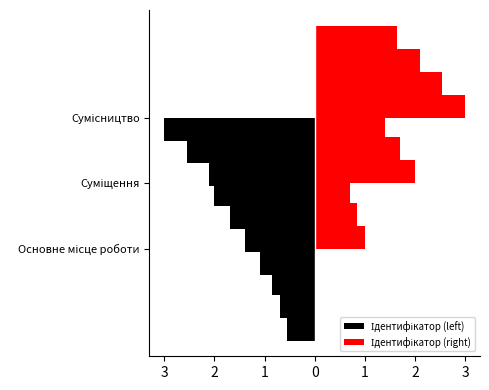

What is the value of the Ідентифікатор (left) bar at the 2nd from the left?

-2